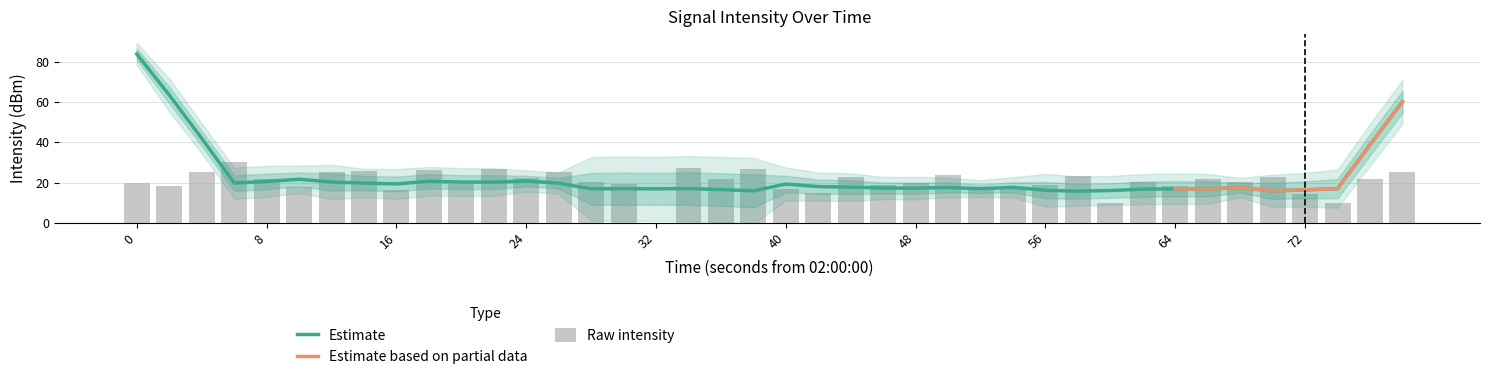

How many bars are there in total?

40